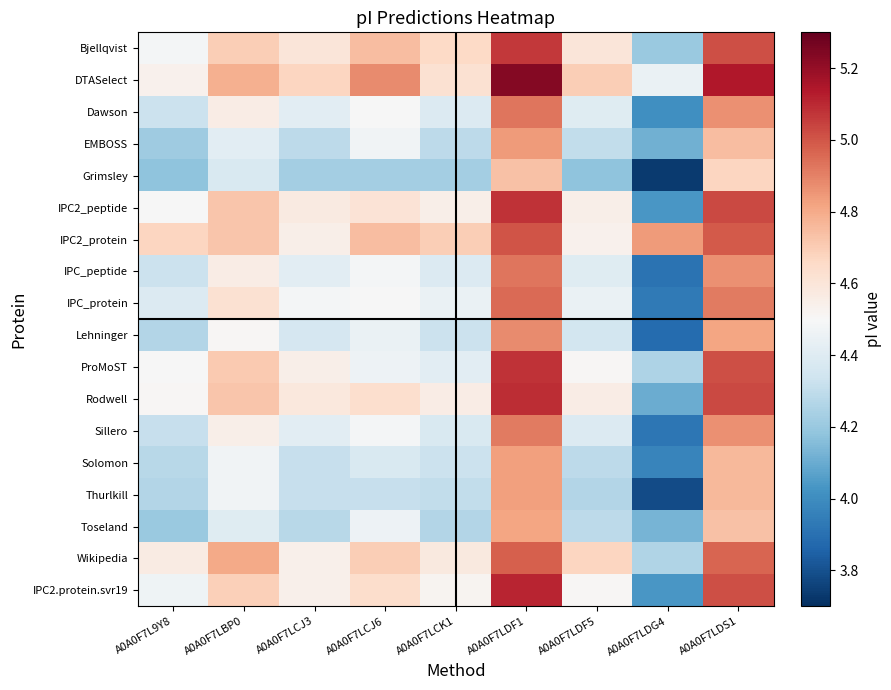

At which category does the chart reach its peak across all series?

A0A0F7LDF1